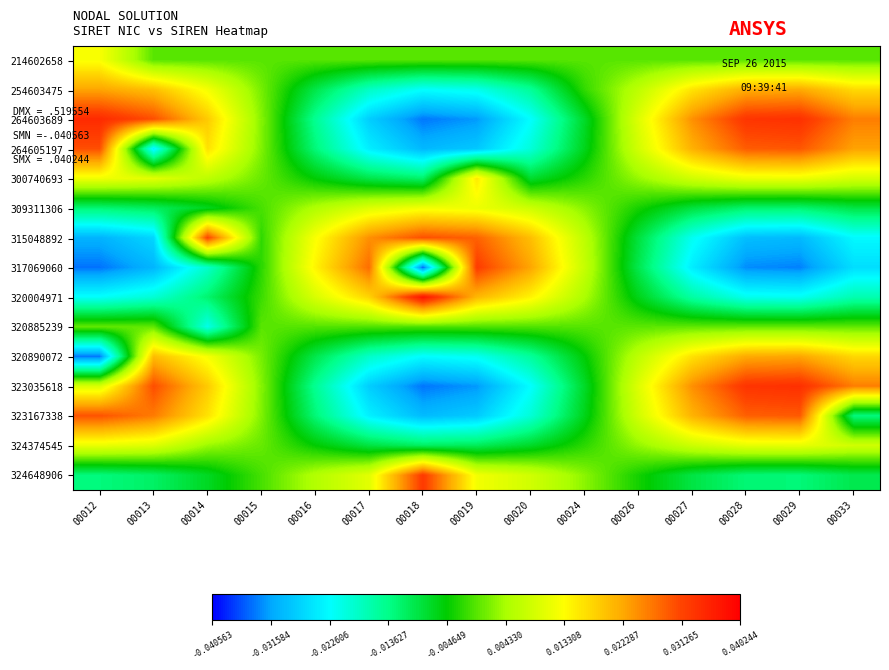

Which category has the lowest value across all series?

00018